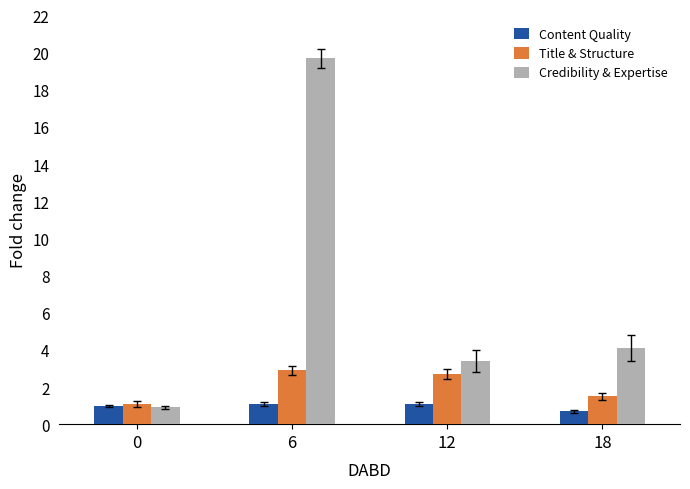

Is it true that Credibility & Expertise equals 19.7 at 6?

True